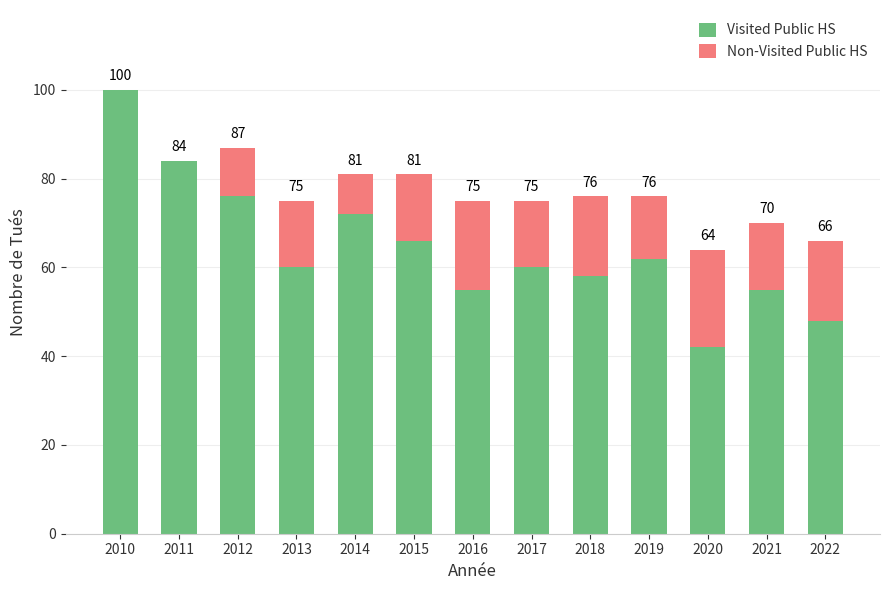

What are all the series names shown in the legend?

Visited Public HS, Non-Visited Public HS